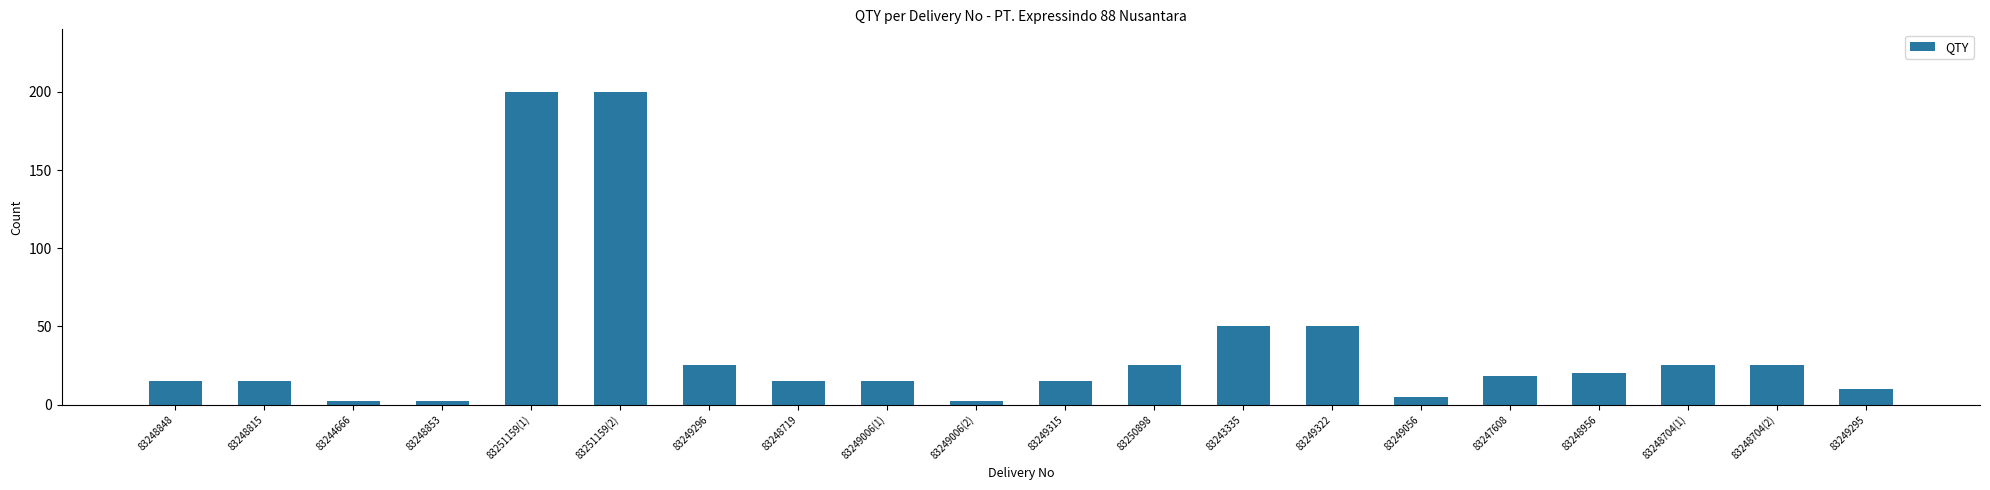

What is the value of the 13th bar from the left?

50